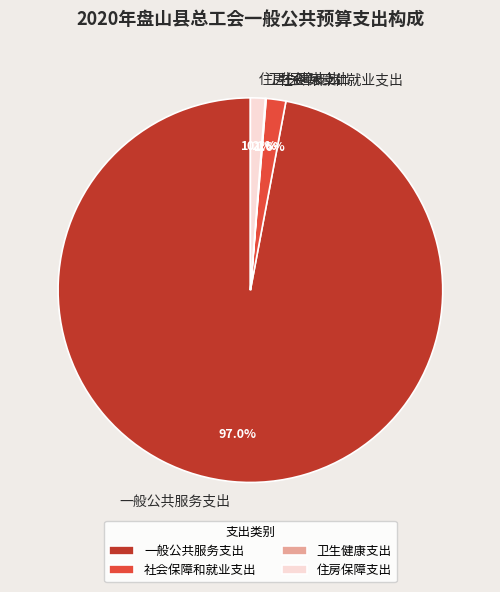

Is there a majority slice in this chart?

Yes